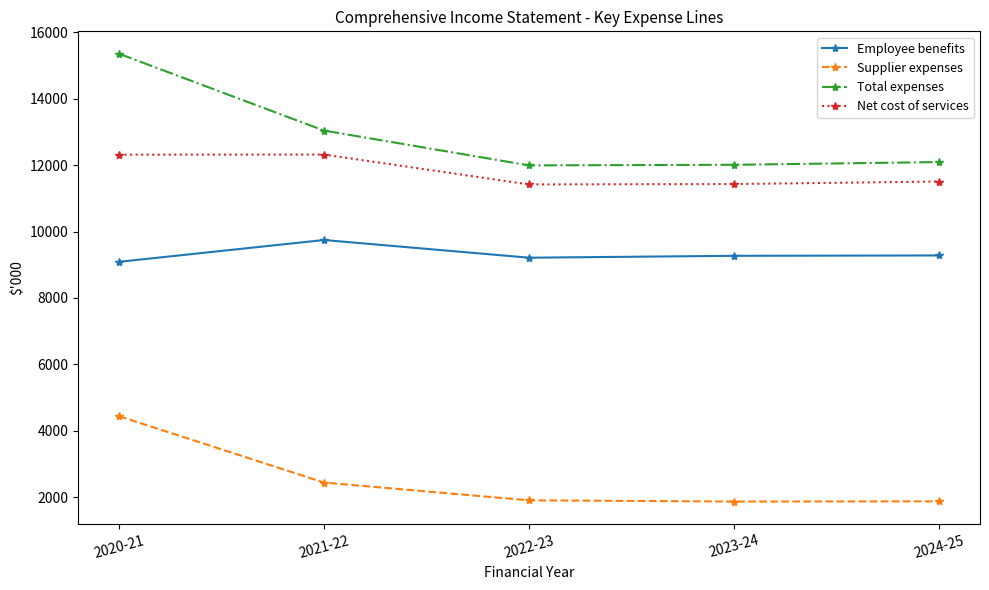

In Employee benefits, how many points are lower than both neighbors (excluding endpoints)?

1